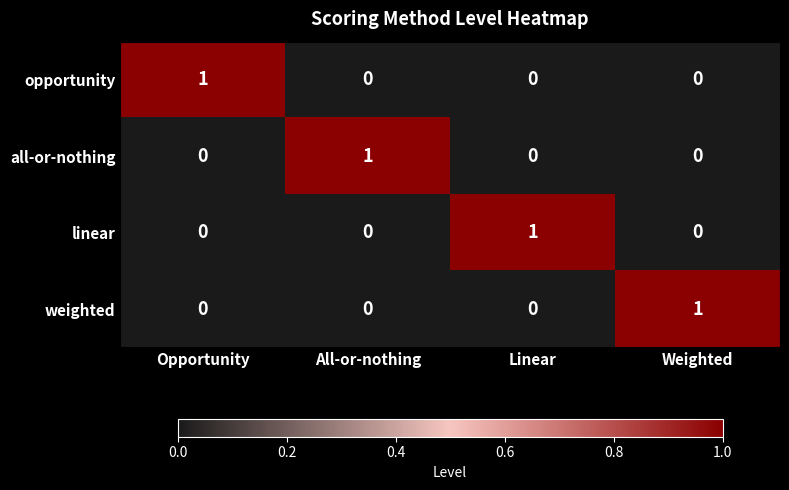

True or false: all-or-nothing has a value of 1 at All-or-nothing.

True